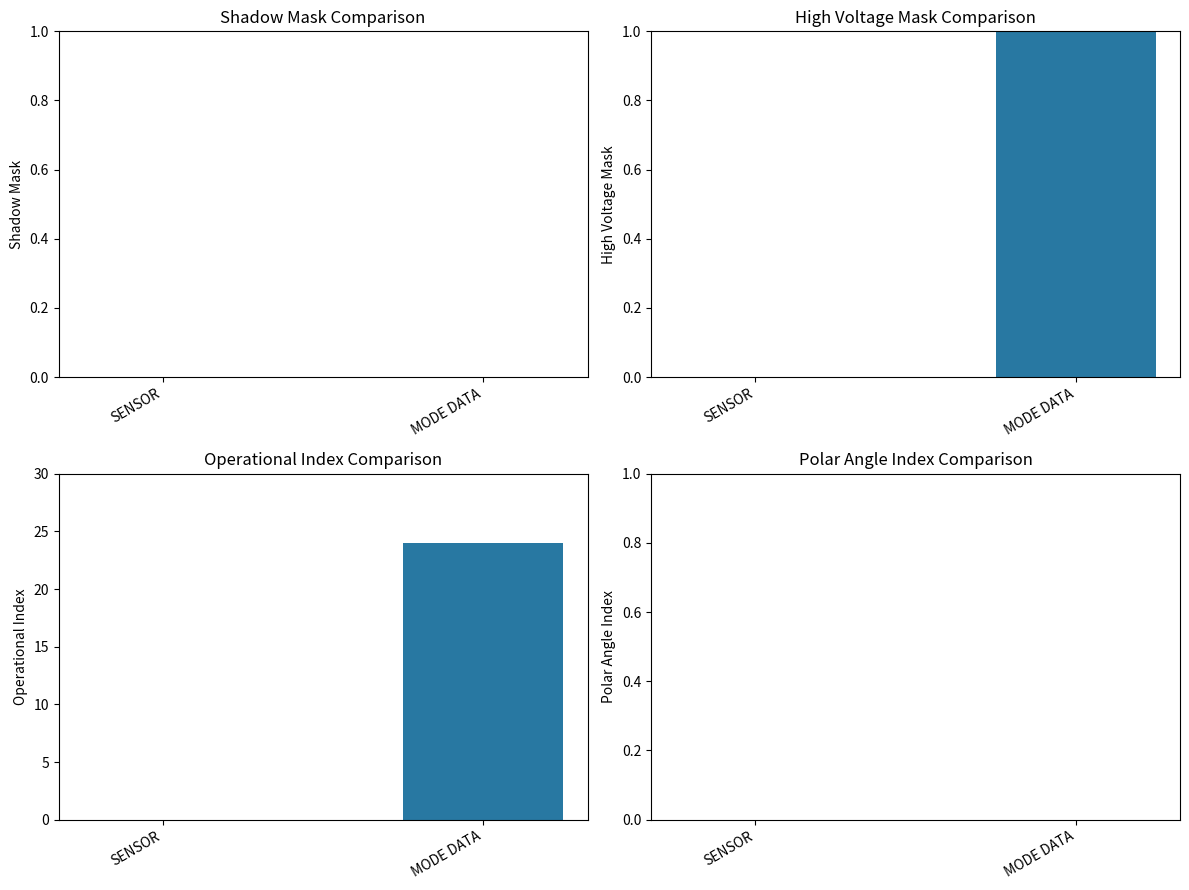

What is the spread (max minus min) of values at MODE DATA?

24